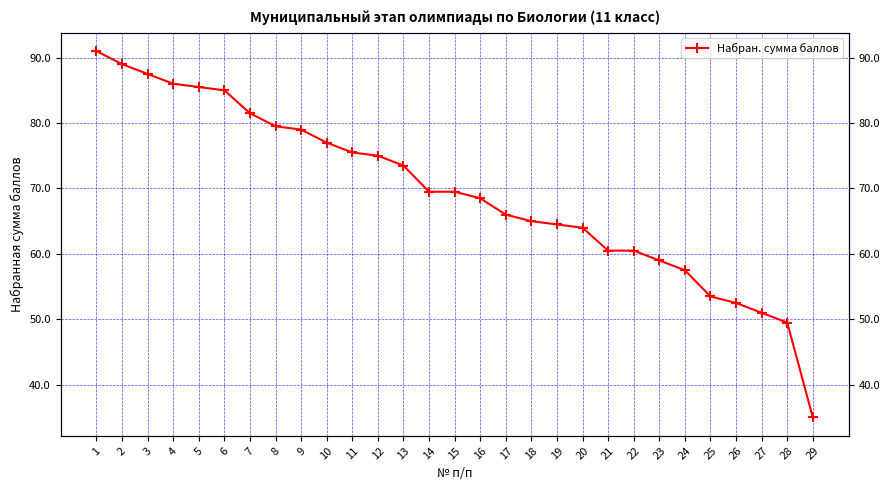

True or false: the data has more than 2 interior local peaks.

False